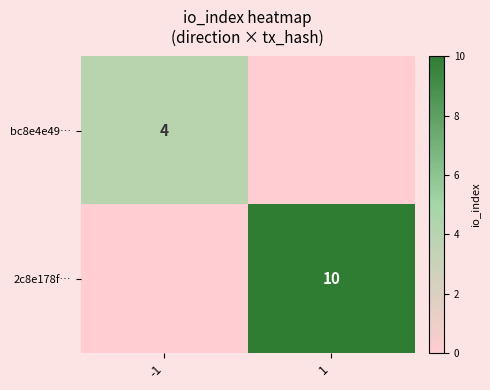

True or false: bc8e4e49… has a value of 4 at -1.

True